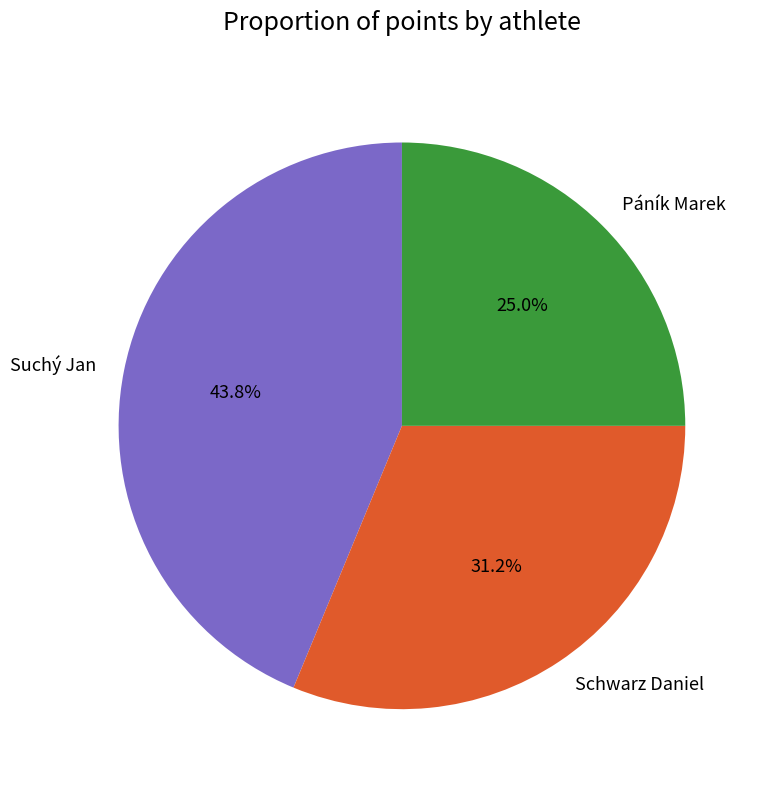

To the nearest percent, what is the difference between the largest and smallest slice percentages?

19%